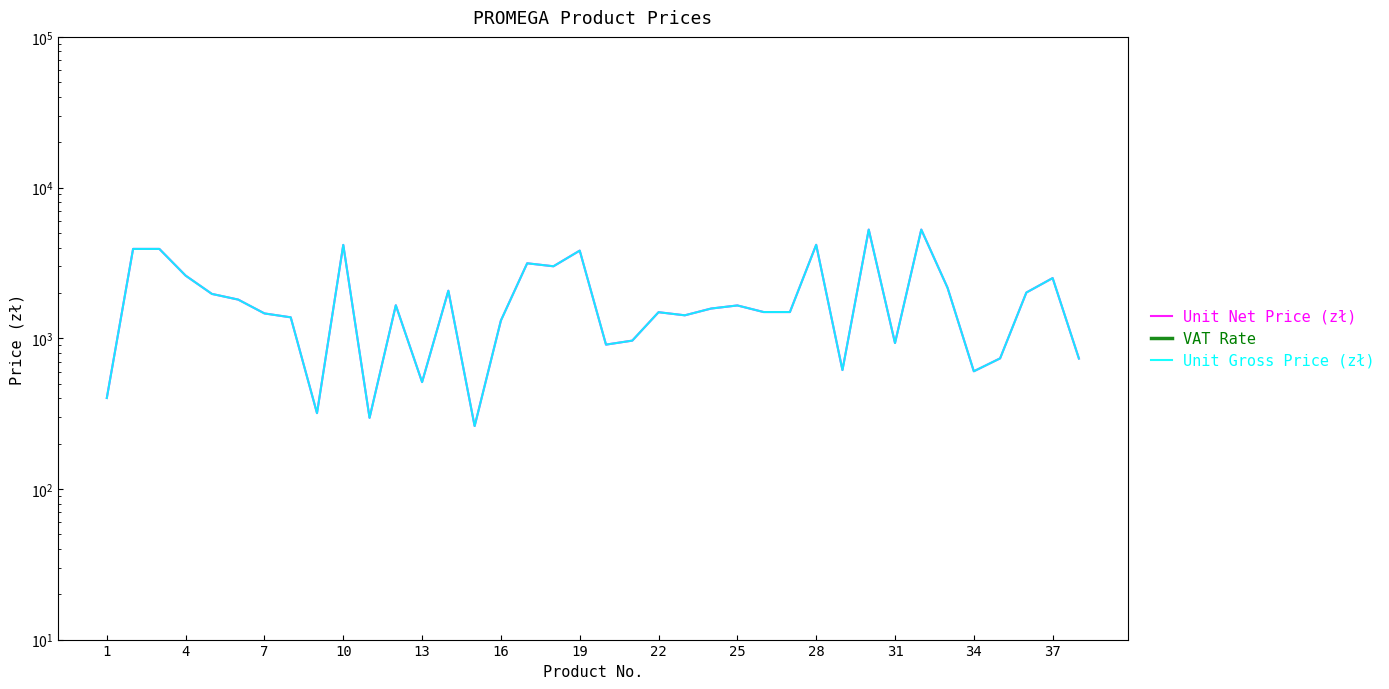

Which series has the widest spread of values?

Unit Net Price (zł)